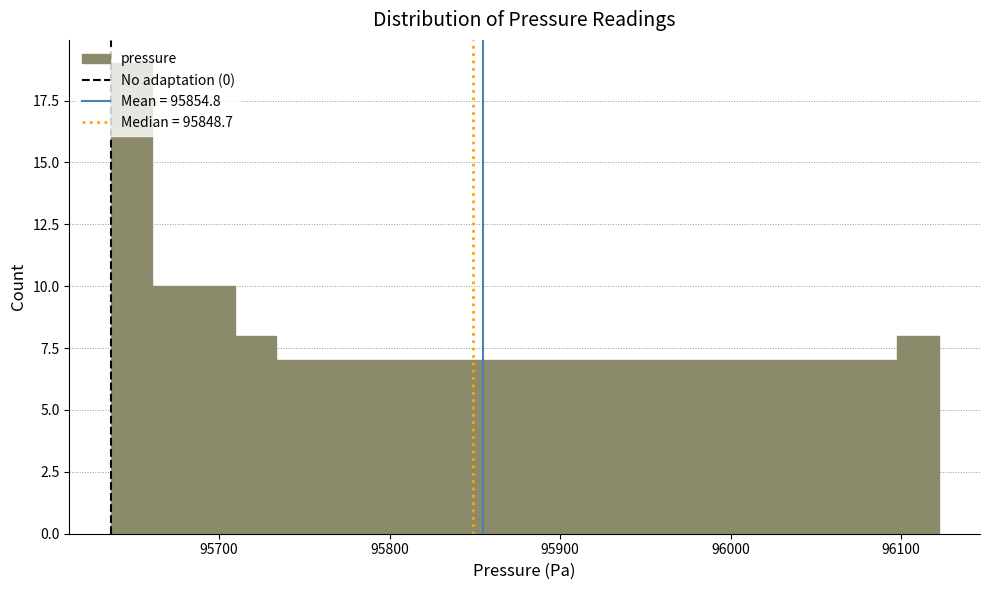

Around what value on the x-axis is the tallest bar? Give the approximate position of its centre, as read against the axis.

95650